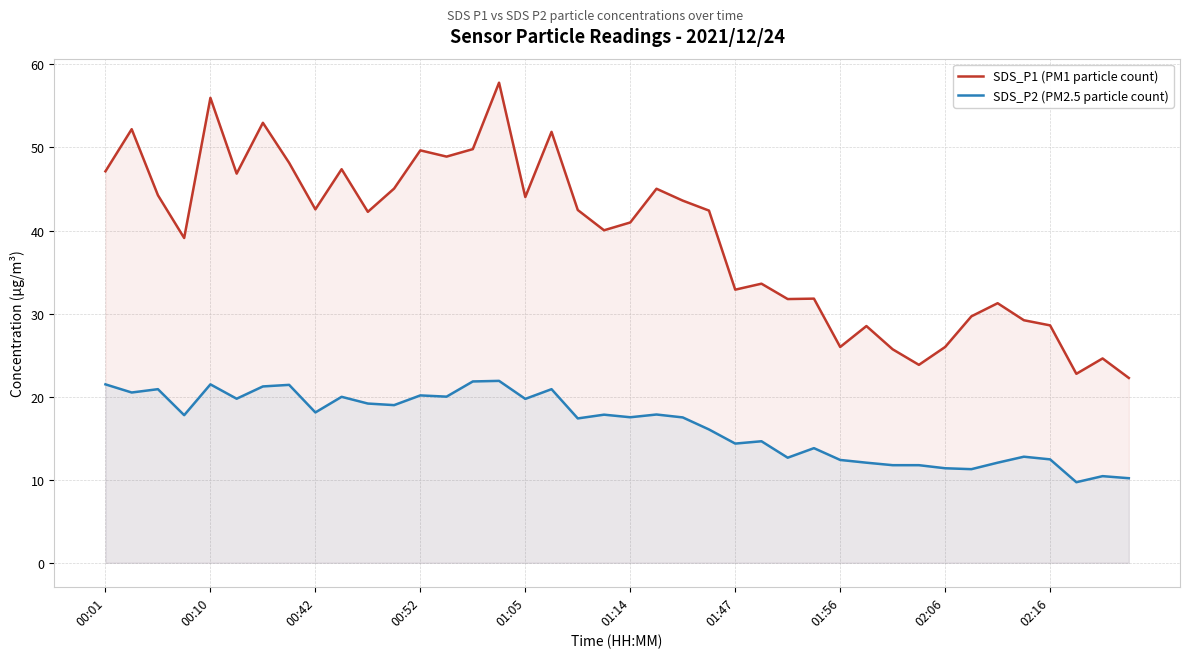

What is the value of the SDS_P1 (PM1 particle count) point at the 12th from the left?

45.0